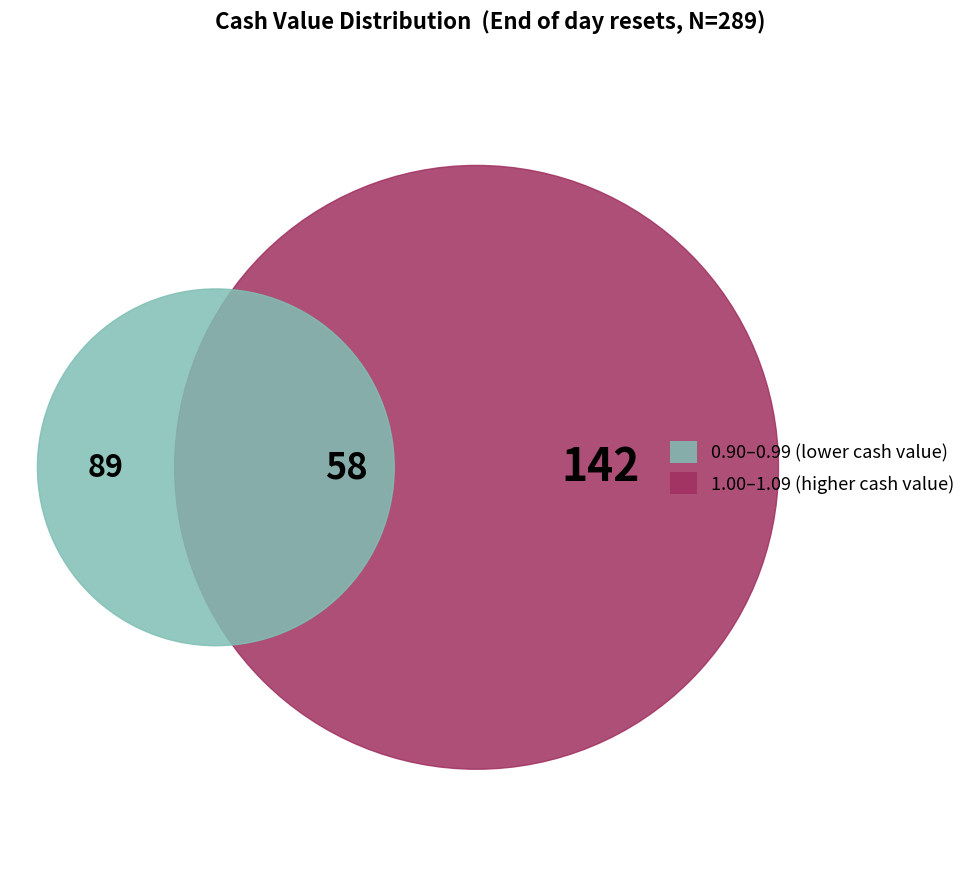

Does any single category account for the majority?

No